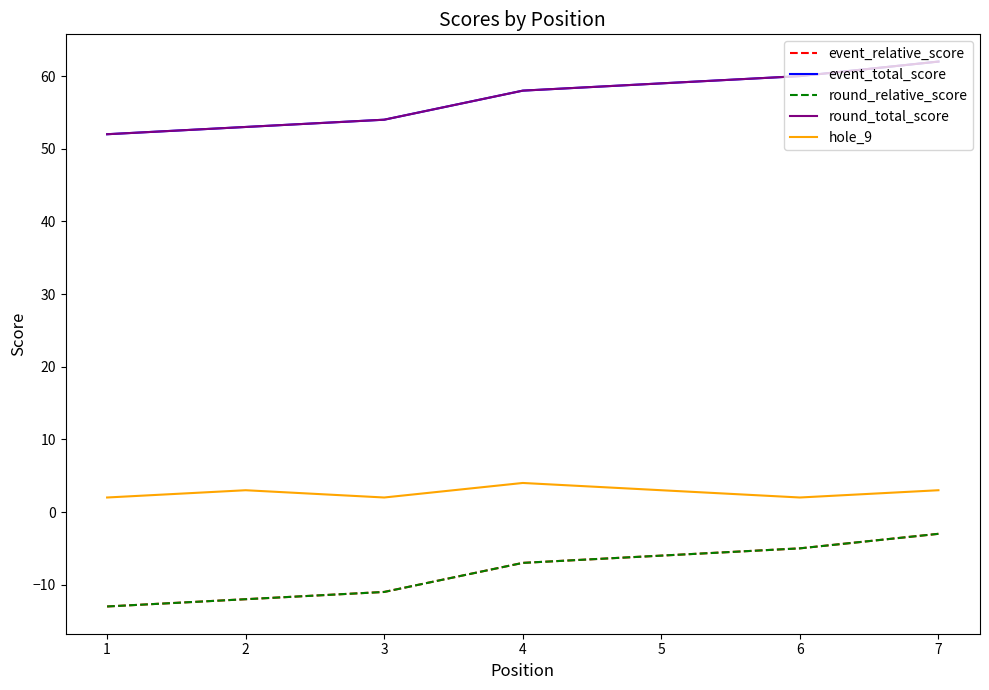

At which category is the sum across all series the highest?

7